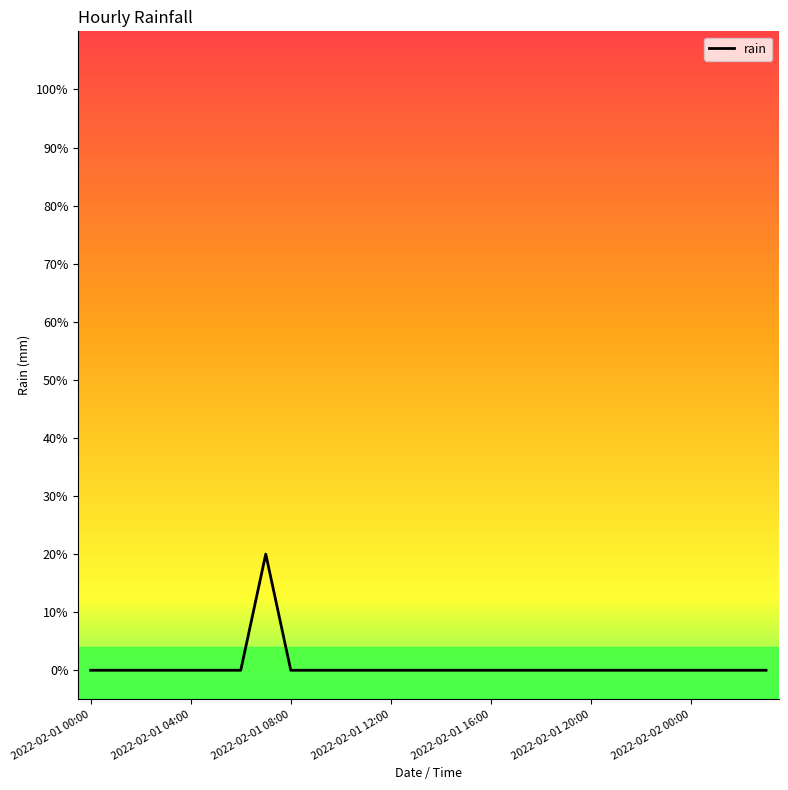

Does the chart display data point markers on the line(s)?

No